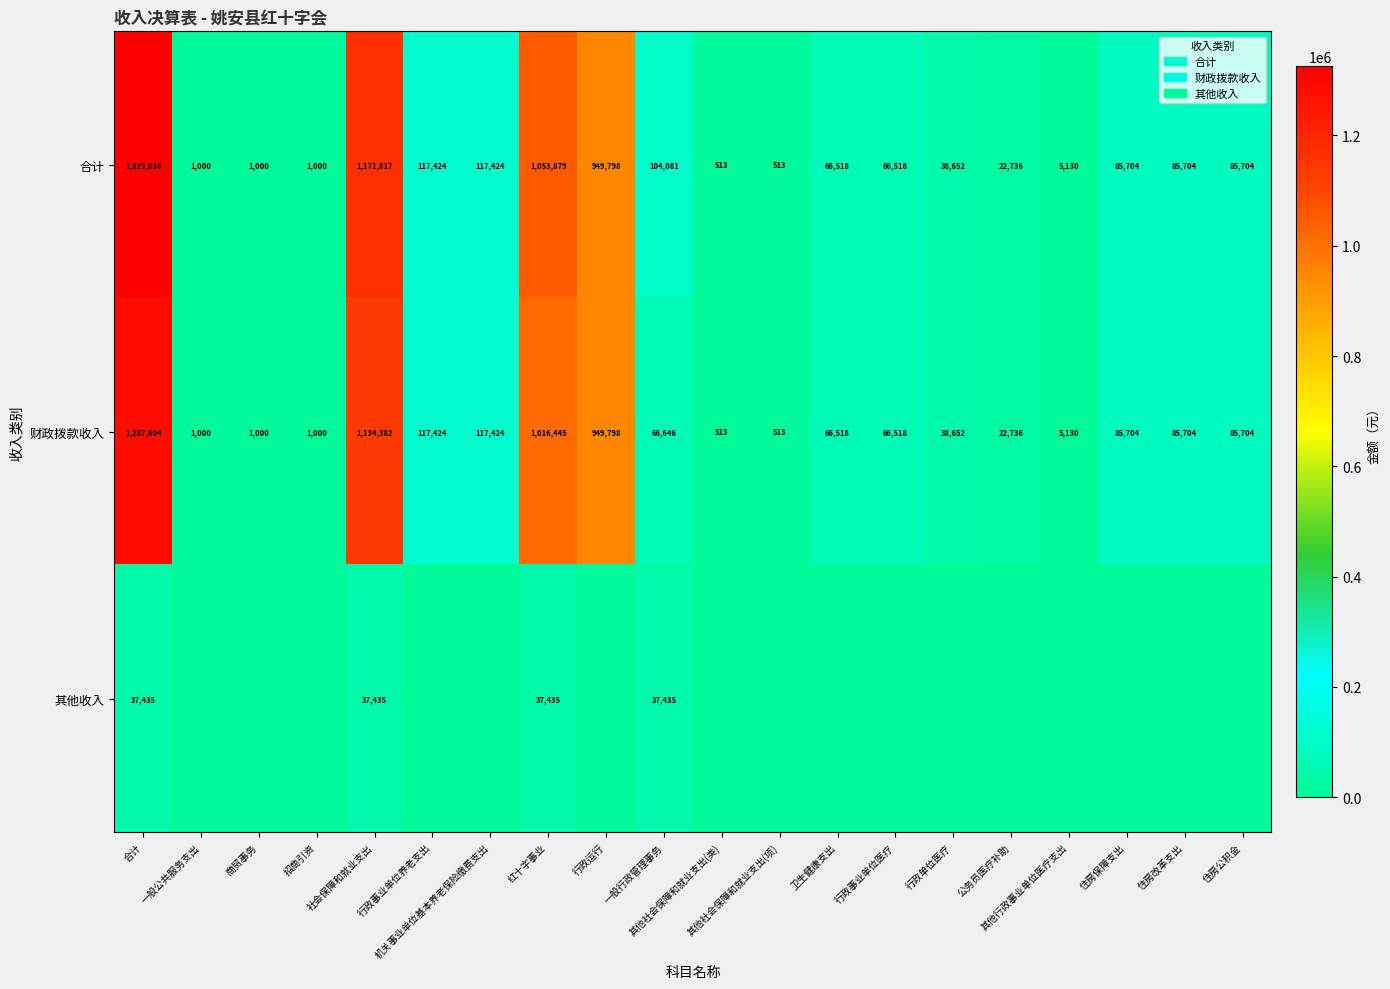

What is the difference between the second highest and second lowest values in the 财政拨款收入 series?

1133869